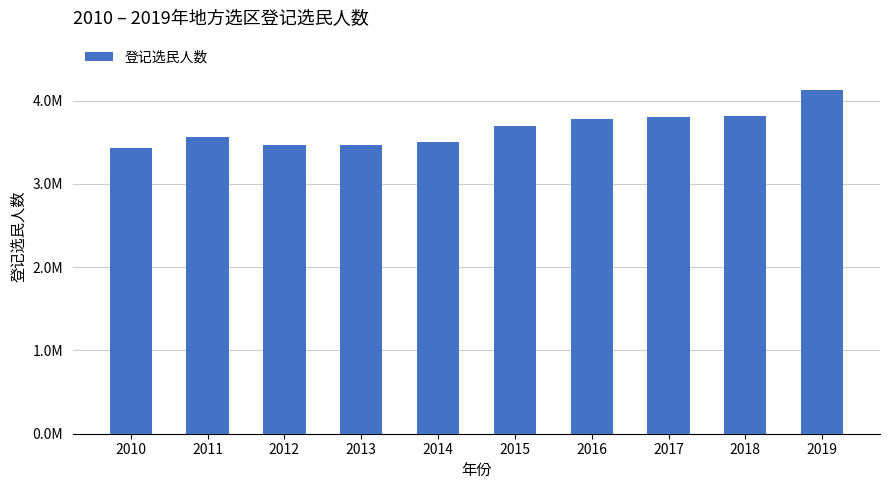

Reading left to right, extract all data points from this chart.

3431592	3560535	3466201	3471423	3507786	3693942	3779085	3805069	3814318	4132977